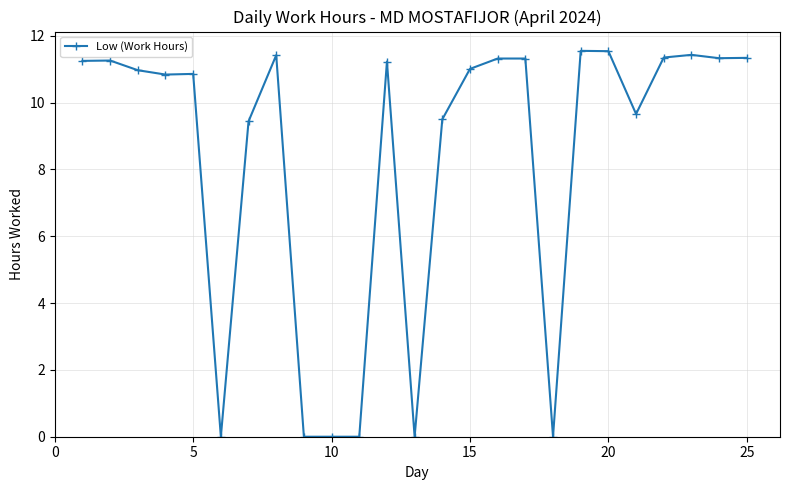

What is the difference between the second highest and second lowest values?

11.5